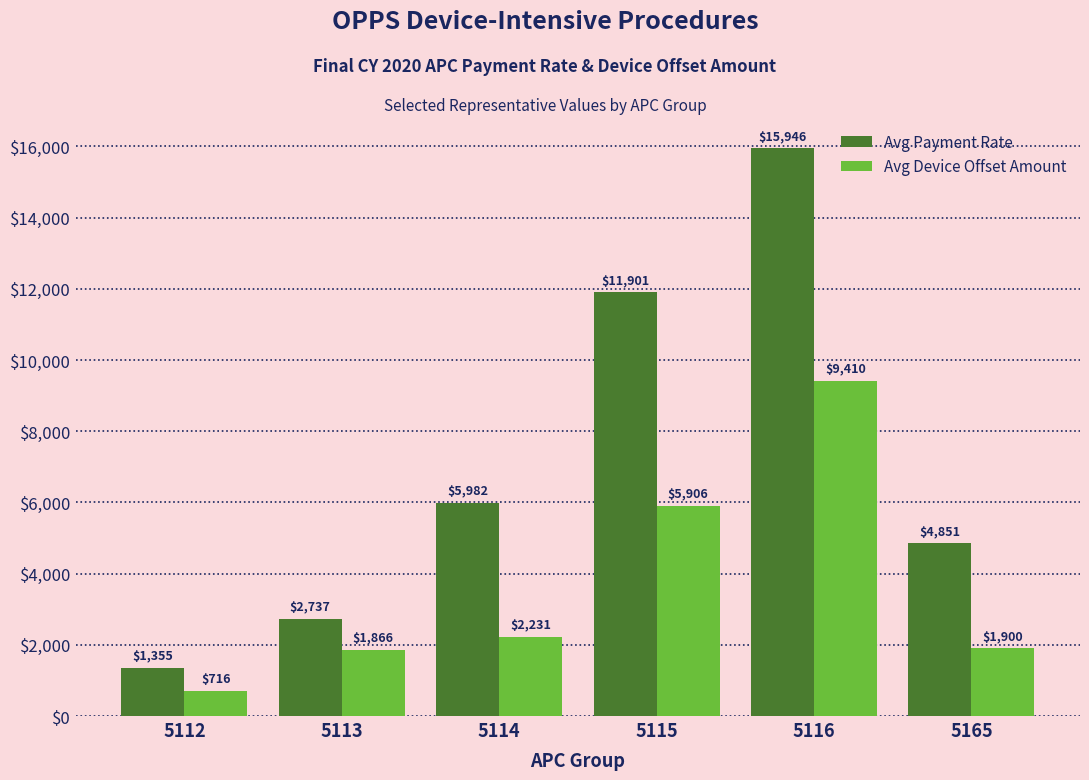

At how many categories does at least one series exceed 10517?

2